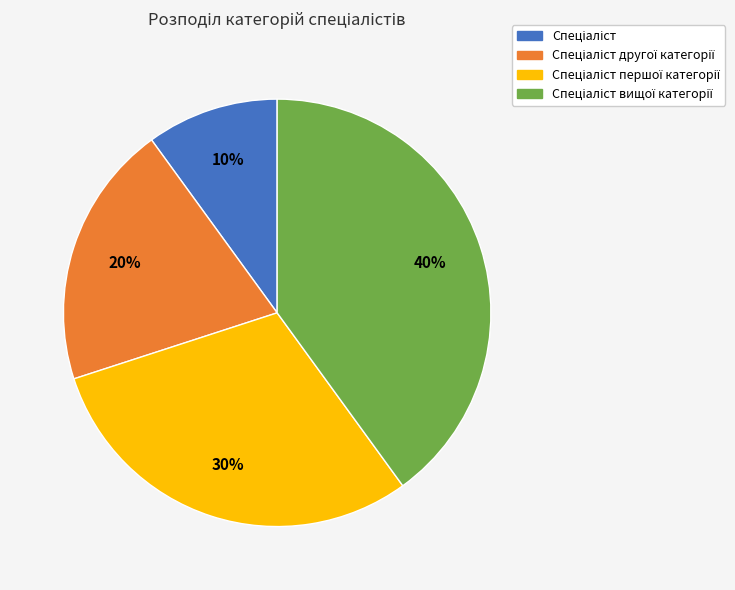

To the nearest percent, what is the average slice percentage?

25%